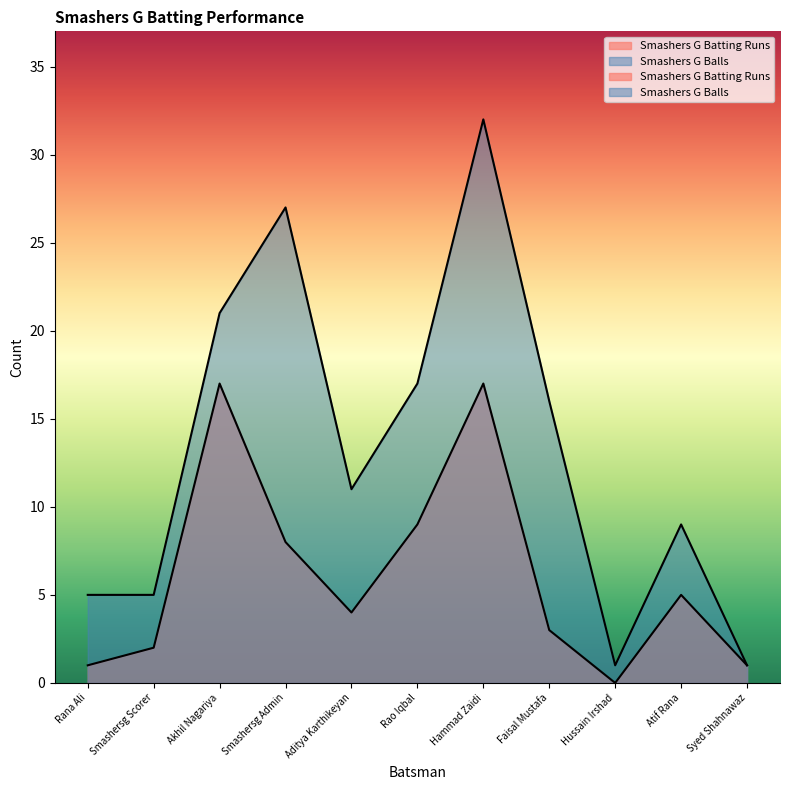

What is the difference between the maximum and minimum values in the Smashers G Batting Runs series?

17